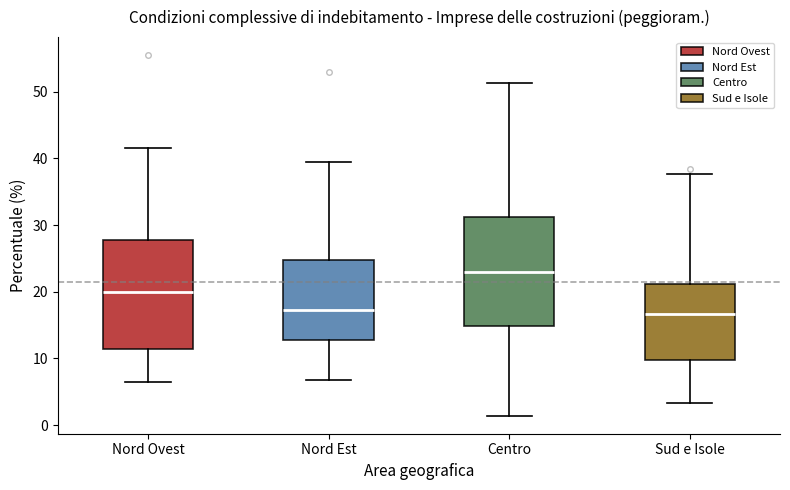

Reading left to right, read every box against the y-axis: the position of its median line, the range the box covers, and the ends of its whiskers. The values are not printed on the chart, so give them approximately, as read against the axis.

Nord Ovest: median 20, box 11 to 28, whiskers 7 to 42
Nord Est: median 17, box 13 to 25, whiskers 7 to 40
Centro: median 23, box 15 to 31, whiskers 1 to 51
Sud e Isole: median 17, box 10 to 21, whiskers 3 to 38